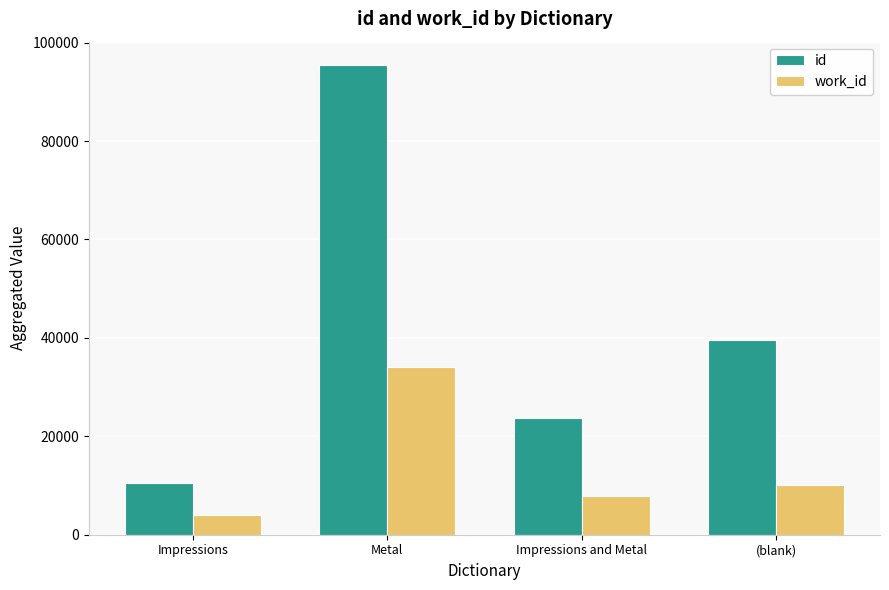

Which series changed the most between Impressions and Metal?

id